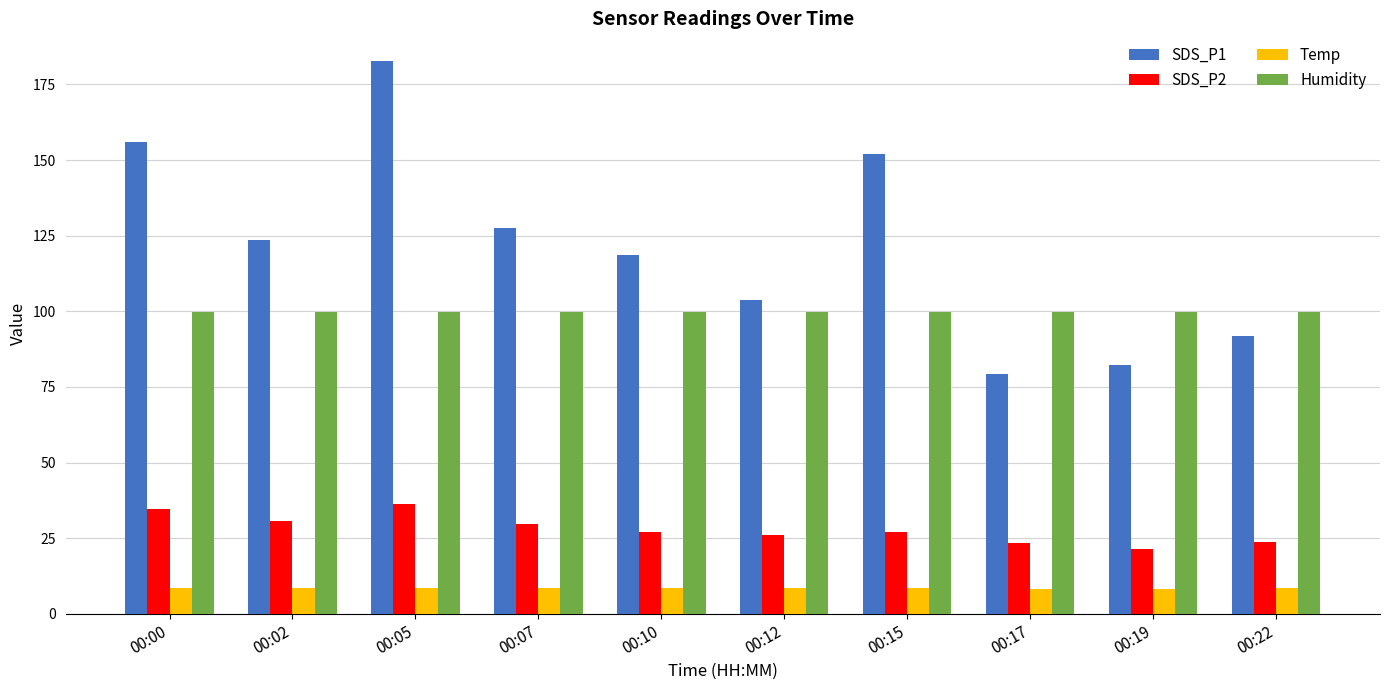

Which series has the widest spread of values?

SDS_P1